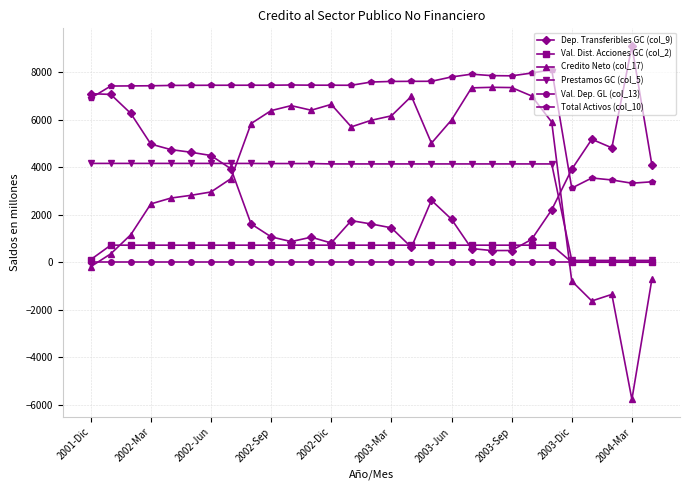

True or false: Val. Dep. GL (col_13) and Dep. Transferibles GC (col_9) intersect in this chart.

False